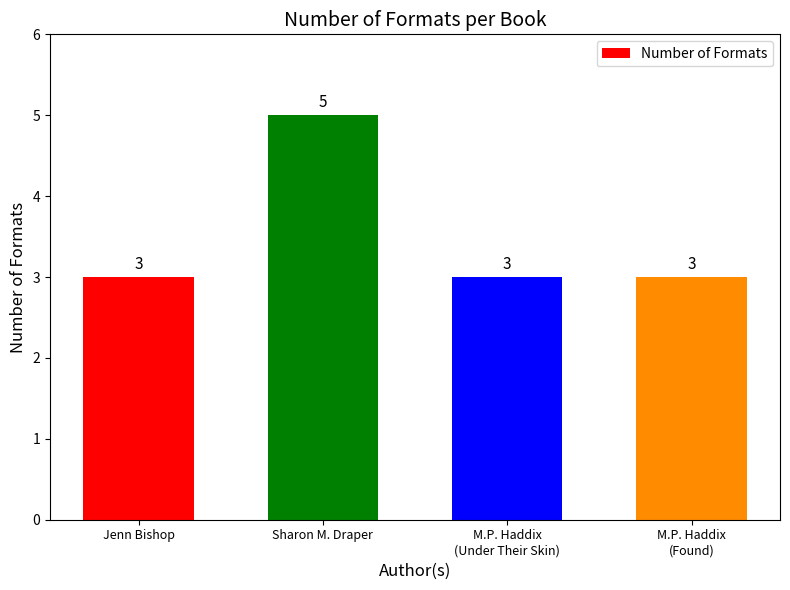

At which category does the chart reach its peak across all series?

Sharon M. Draper